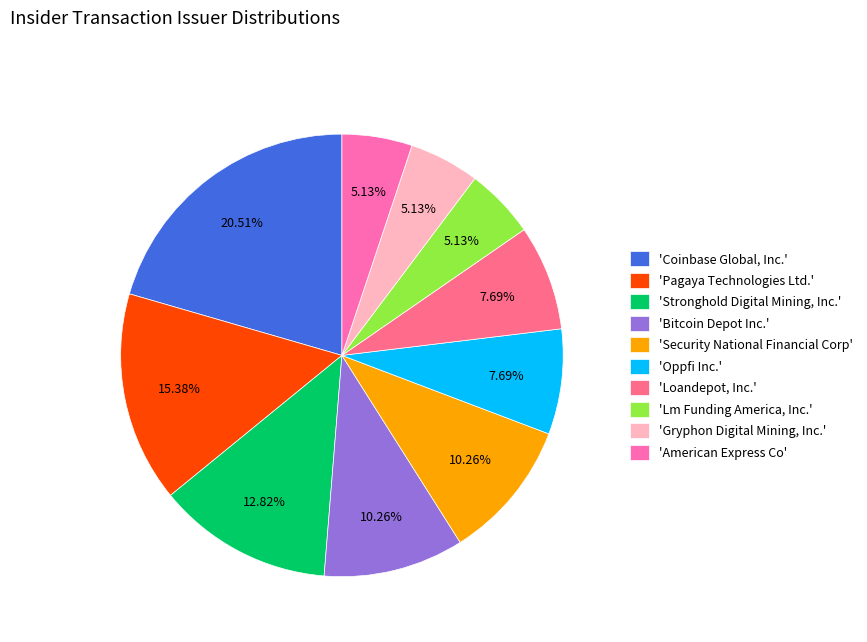

What is the largest slice in the pie chart?

'Coinbase Global, Inc.'